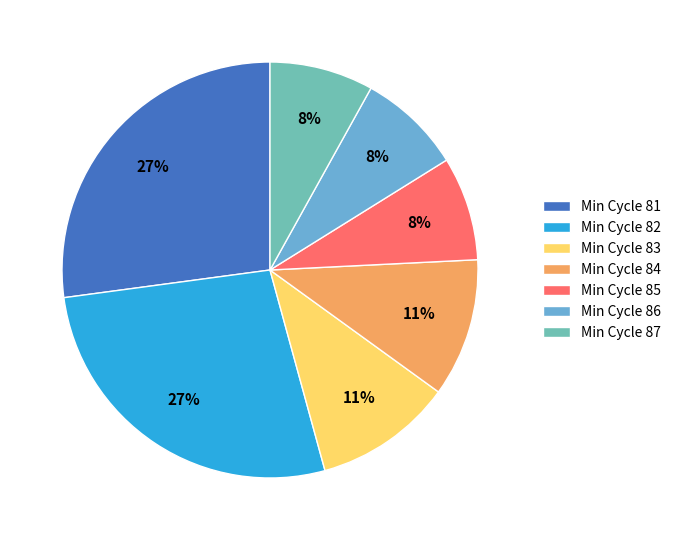

Is the sum of Min Cycle 86 and Min Cycle 81 greater than half?

No